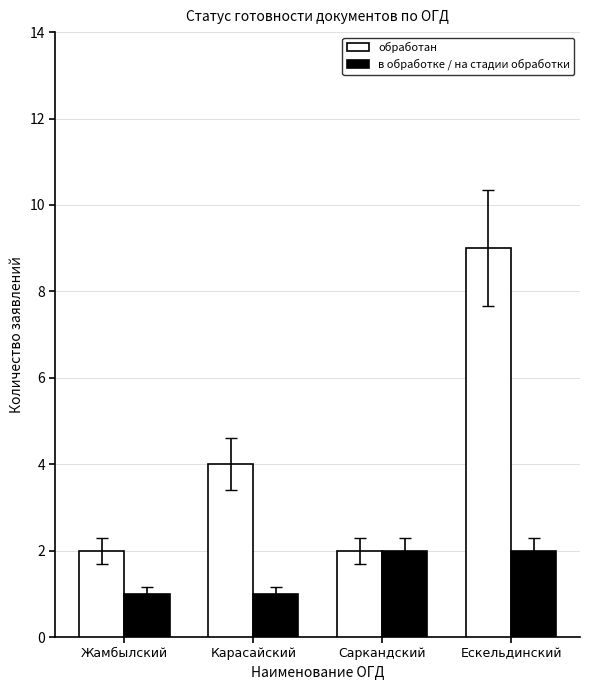

What are all the series names shown in the legend?

обработан, в обработке / на стадии обработки